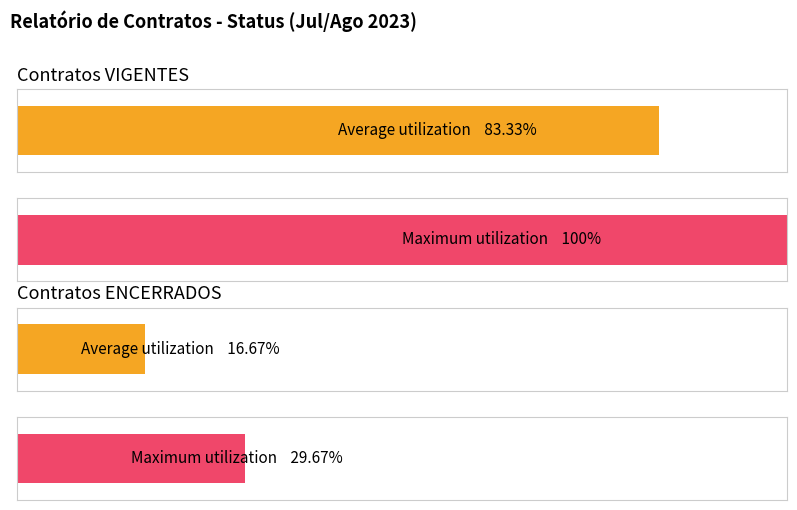

Does the chart contain stacked bars?

No